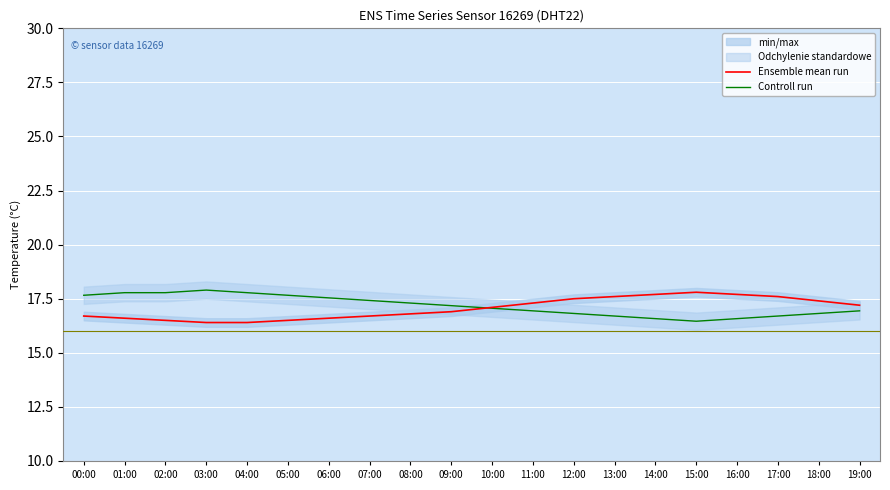

Which has a higher value, 10:00 or 07:00?

10:00